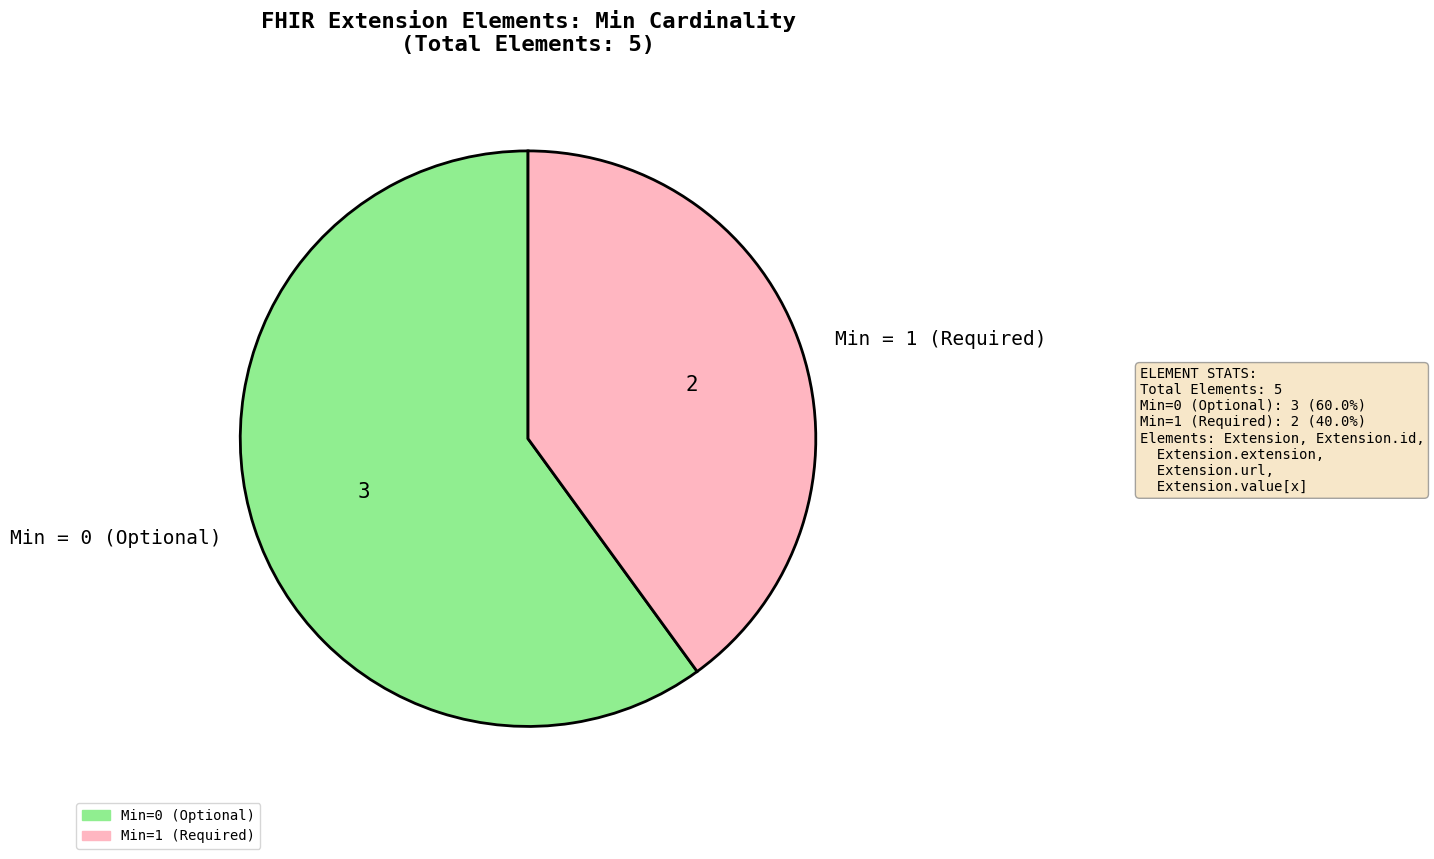

Rank the categories by value from lowest to highest.

Min = 1 (Required), Min = 0 (Optional)